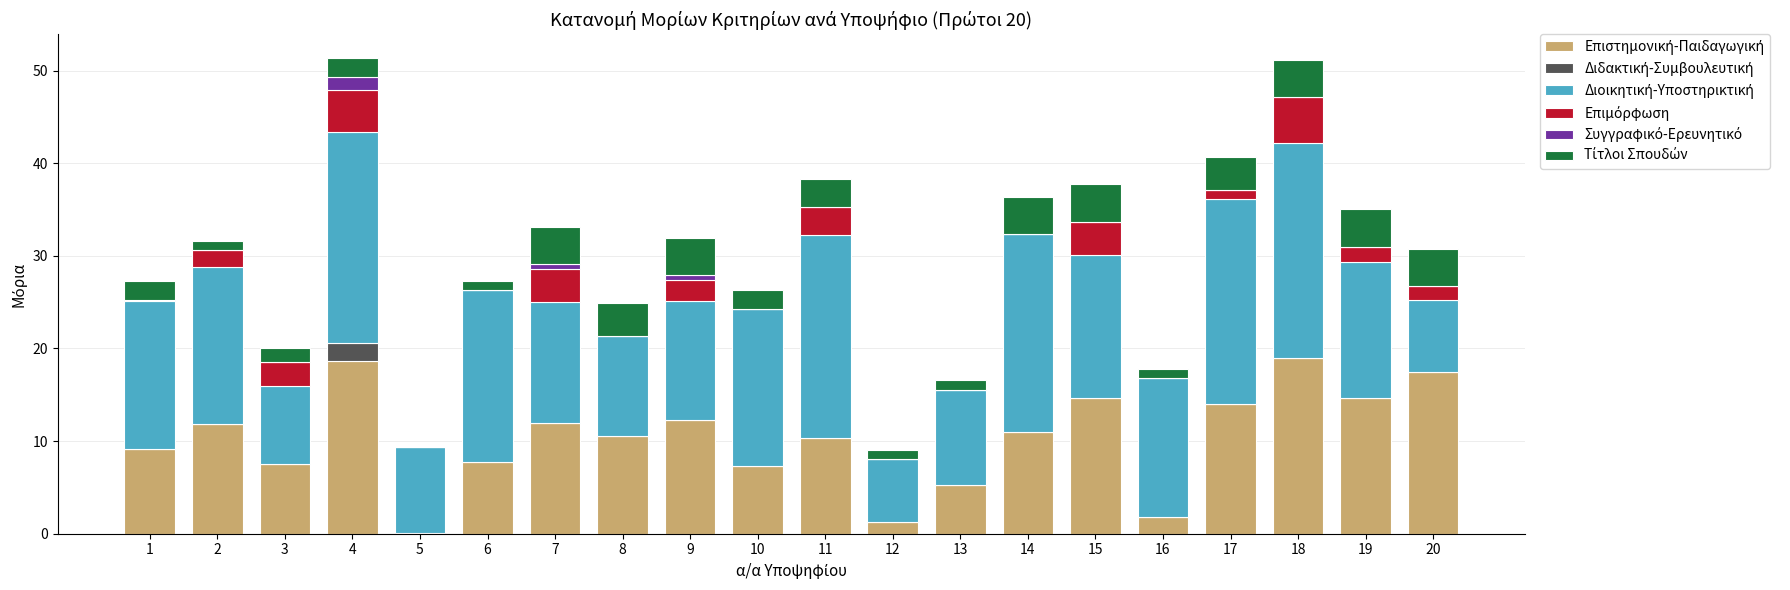

At how many categories does at least one series exceed 7?

19